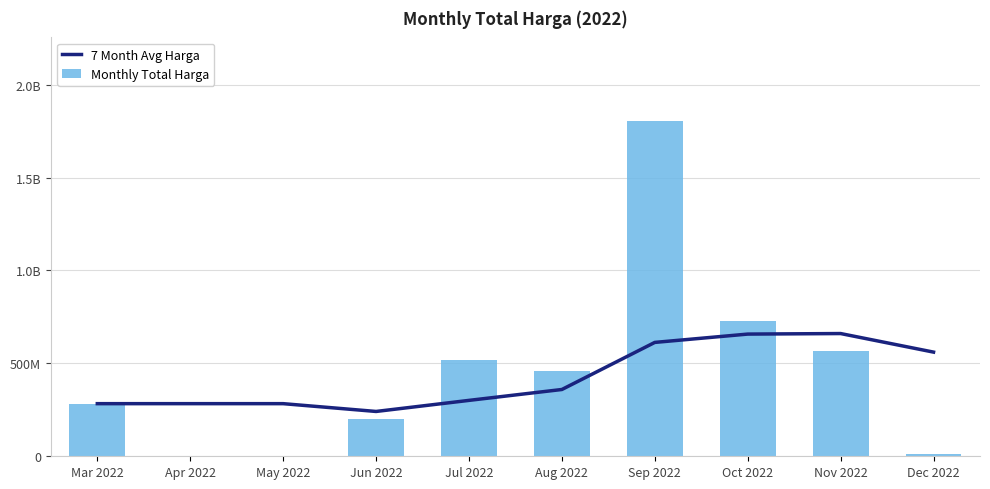

Between Jul 2022 and Sep 2022, which series saw the biggest shift?

Monthly Total Harga